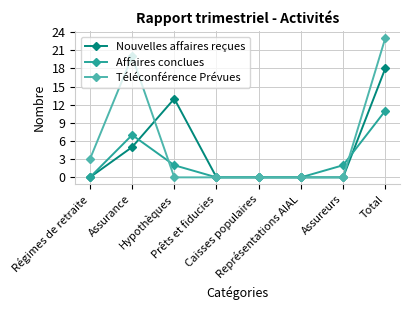

What is the highest value of the Affaires conclues series?

11